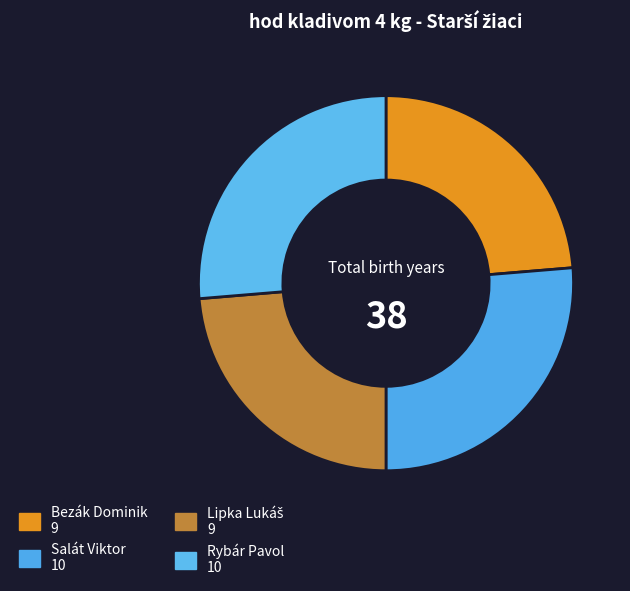

Approximately how many times larger is the value at Rybár Pavol compared to Bezák Dominik?

1.1